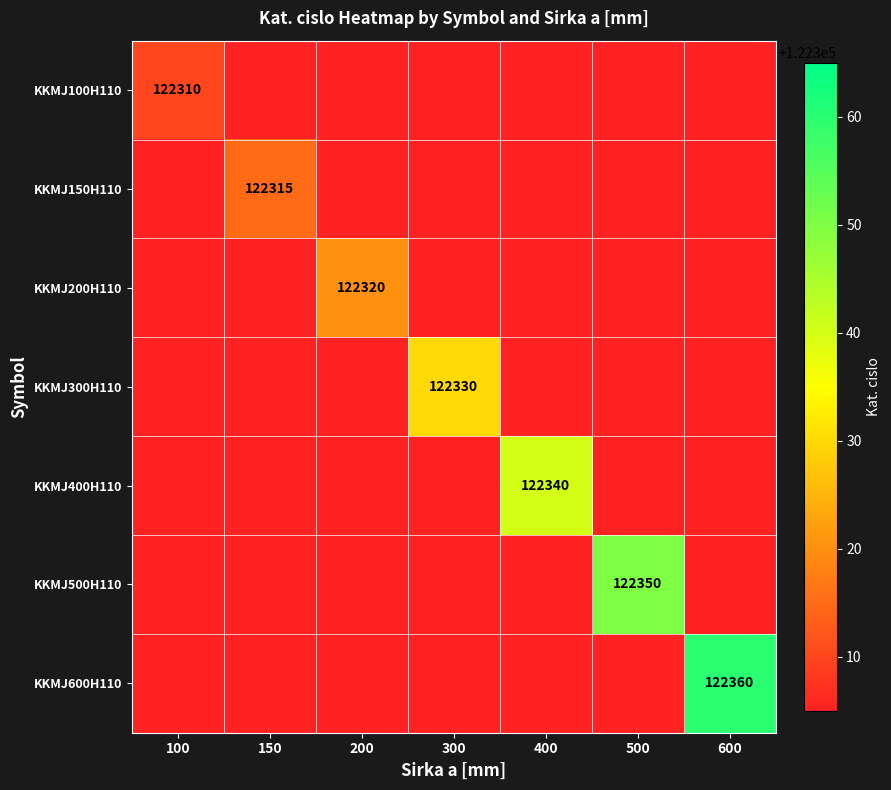

The KKMJ400H110 series shows 122305 at 150. True or false?

True